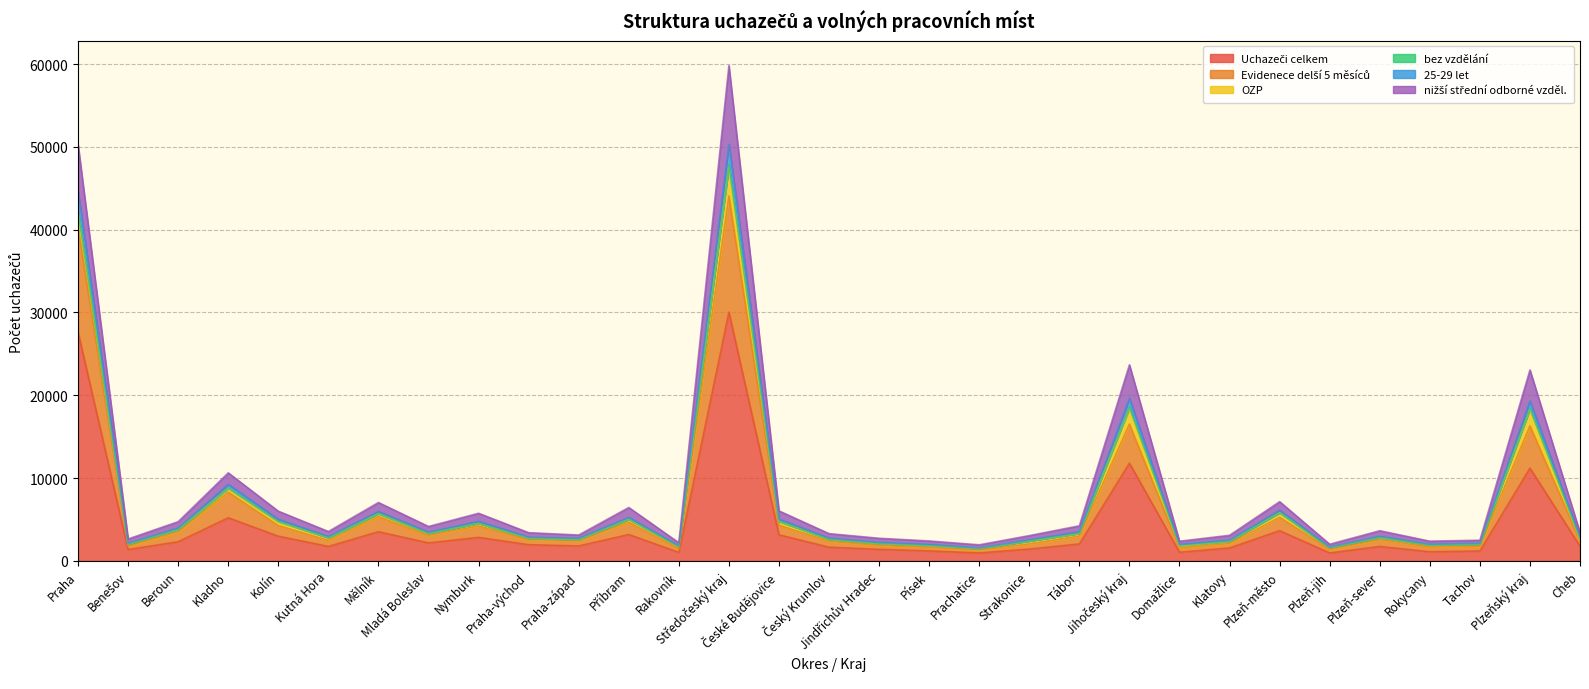

The value of 25-29 let at Kutná Hora is 1976. True or false?

False